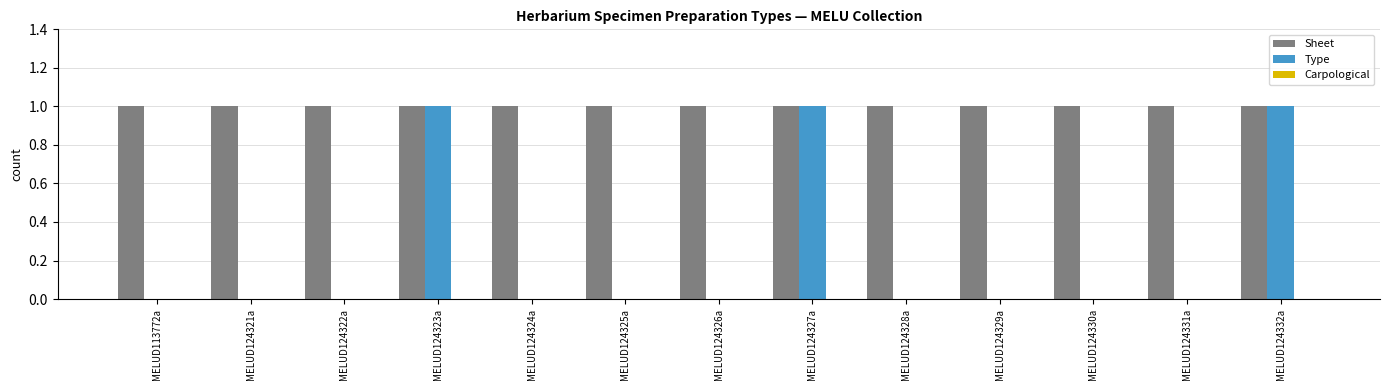

The value of Sheet at MELUD124329a is 0. True or false?

False